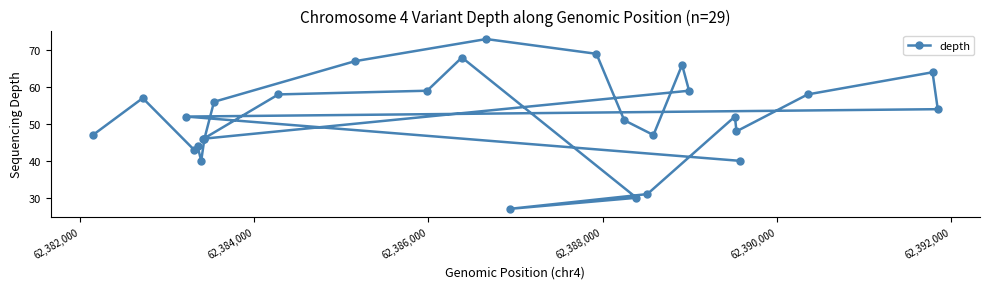

How many points are higher than both their immediate neighbors (excluding endpoints)?

7